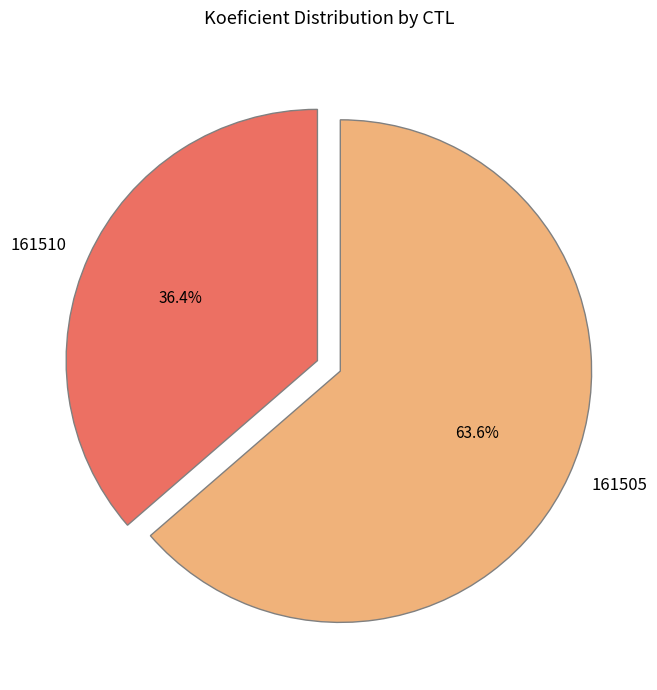

Approximately how many times larger is the value at 161510 compared to 161505?

0.6